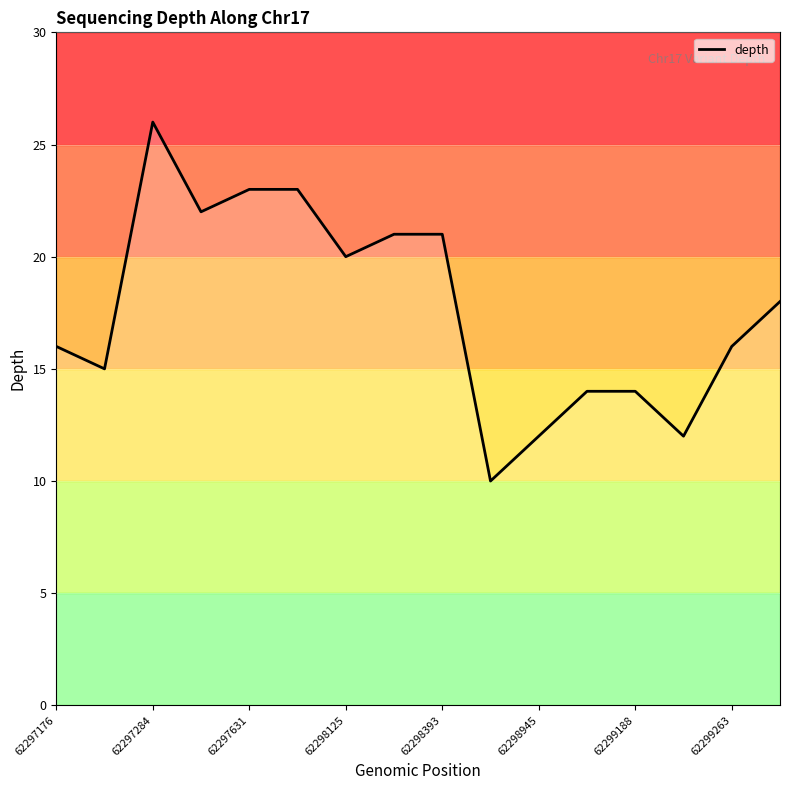

What is the difference between the maximum and minimum values?

16